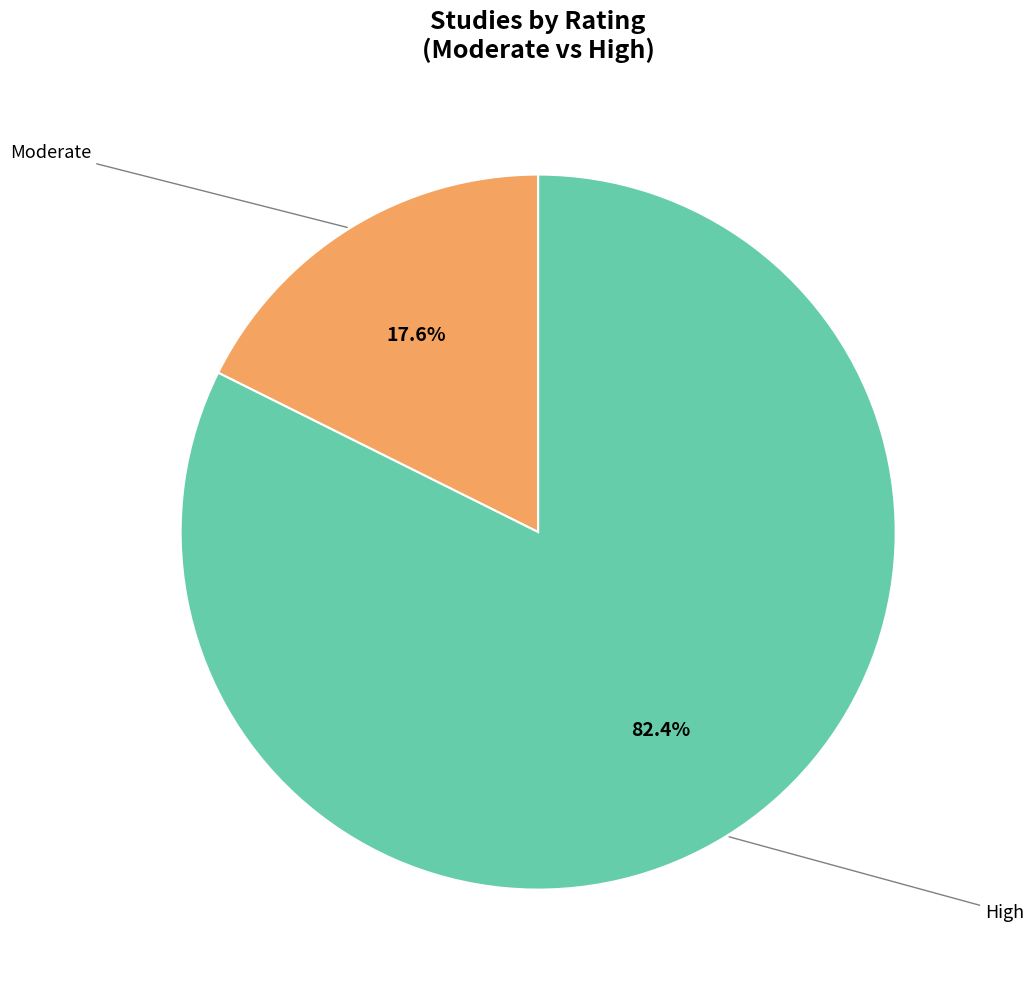

Does any single category account for the majority?

Yes